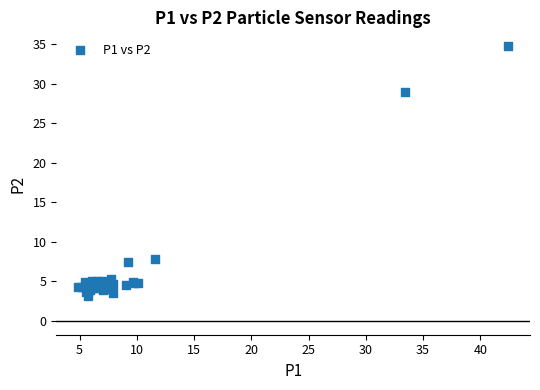

What Y value in the scatter plot is closest to 19?

29.0